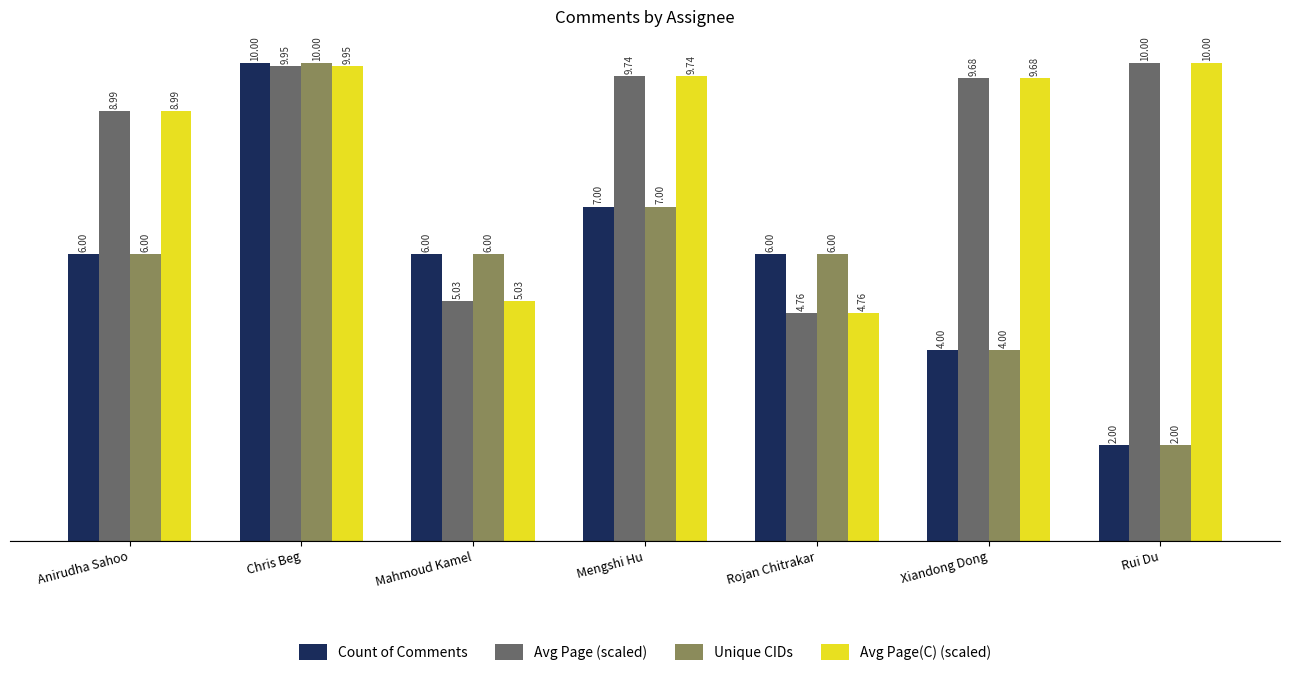

Which category has the highest value in the Avg Page(C) (scaled) series?

Rui Du